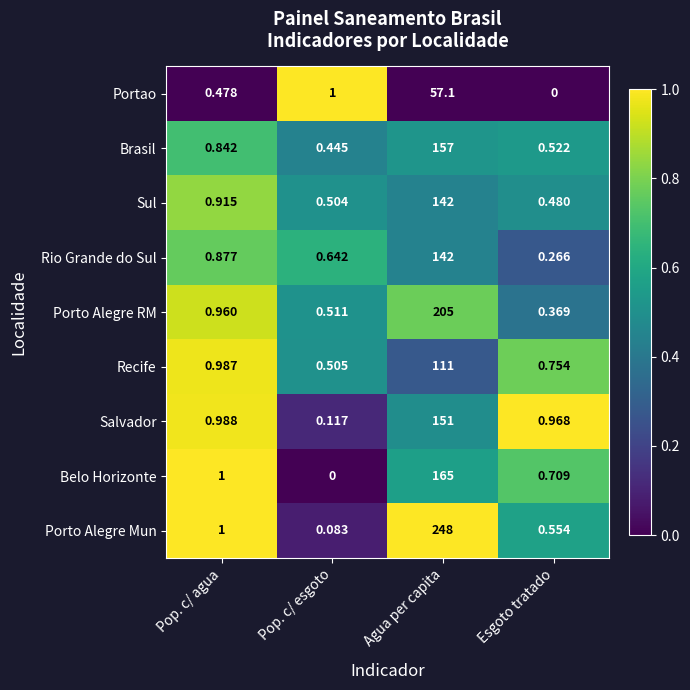

Which series changed the most between Pop. c/ agua and Agua per capita?

Porto Alegre Mun